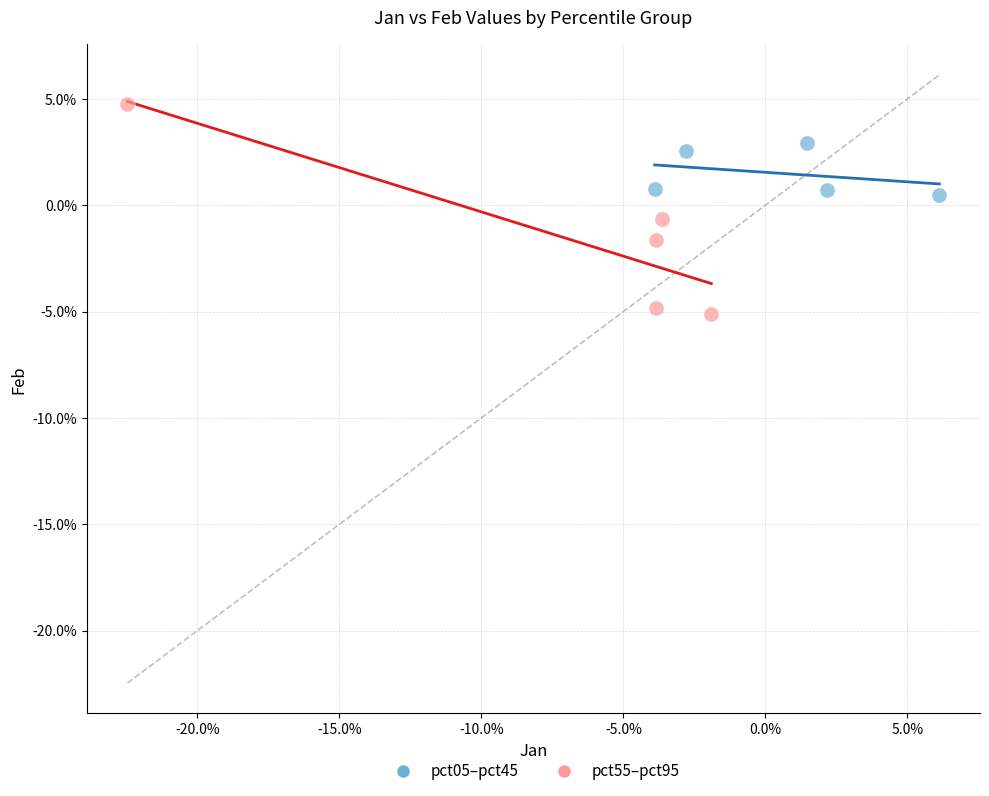

Which series contains the lowest Y value?

pct55–pct95